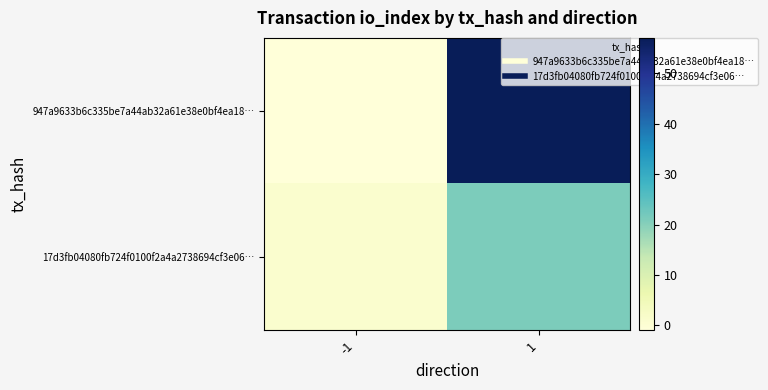

What is the minimum value shown in the chart?

-1